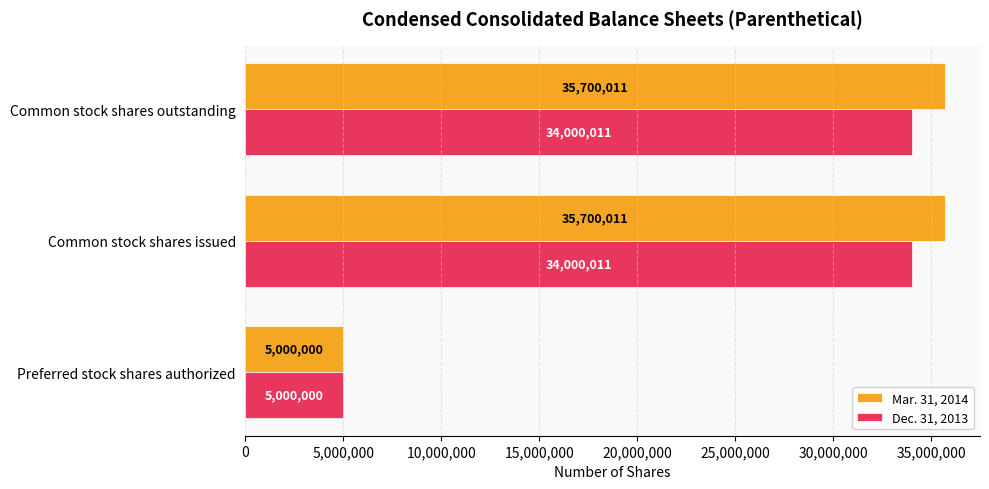

What is the total value across all series at Preferred stock shares authorized?

10000000